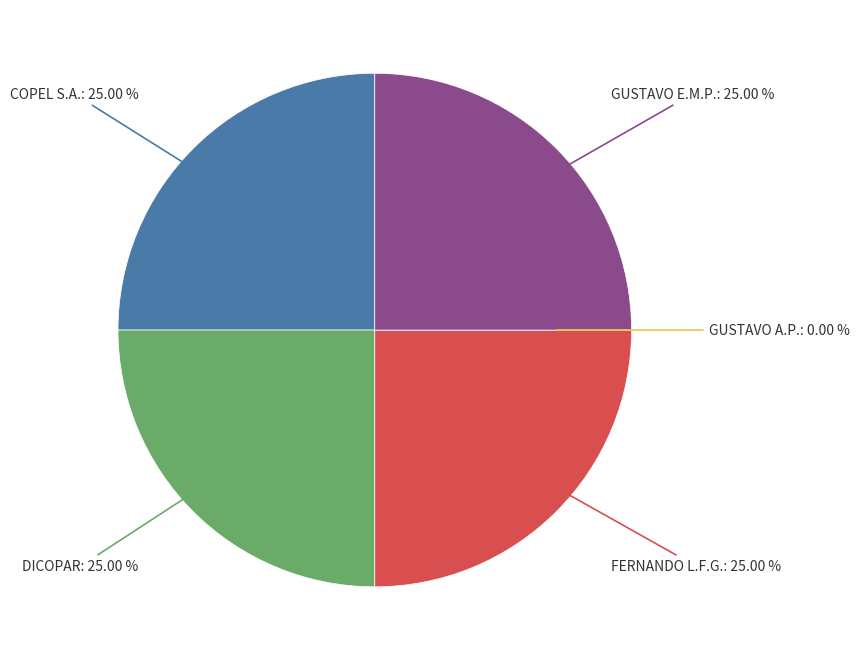

How many segments does this pie chart have?

5